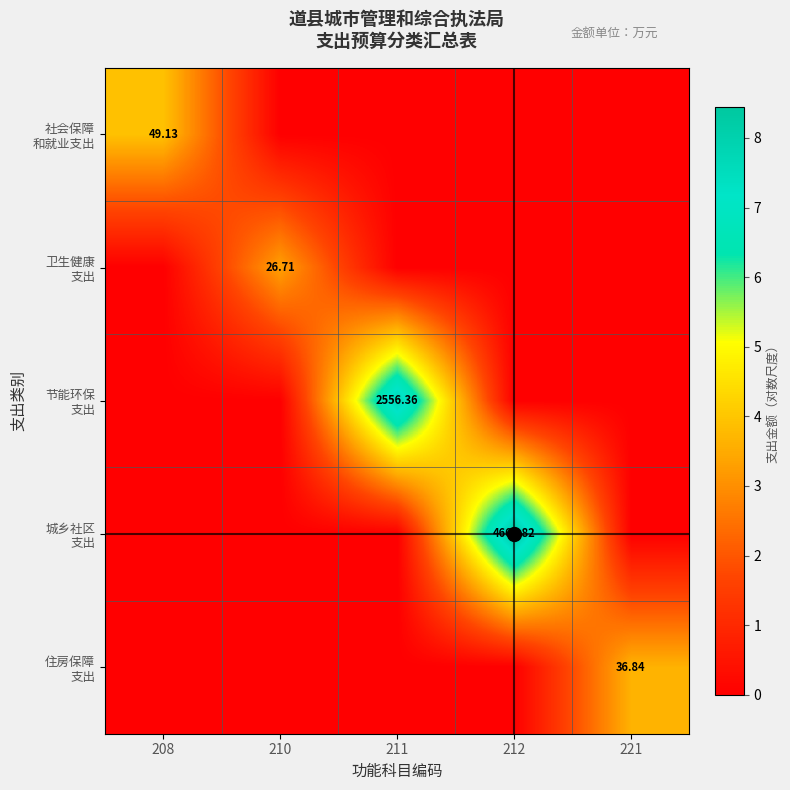

What is the difference between the highest and lowest values at 210?

3.3